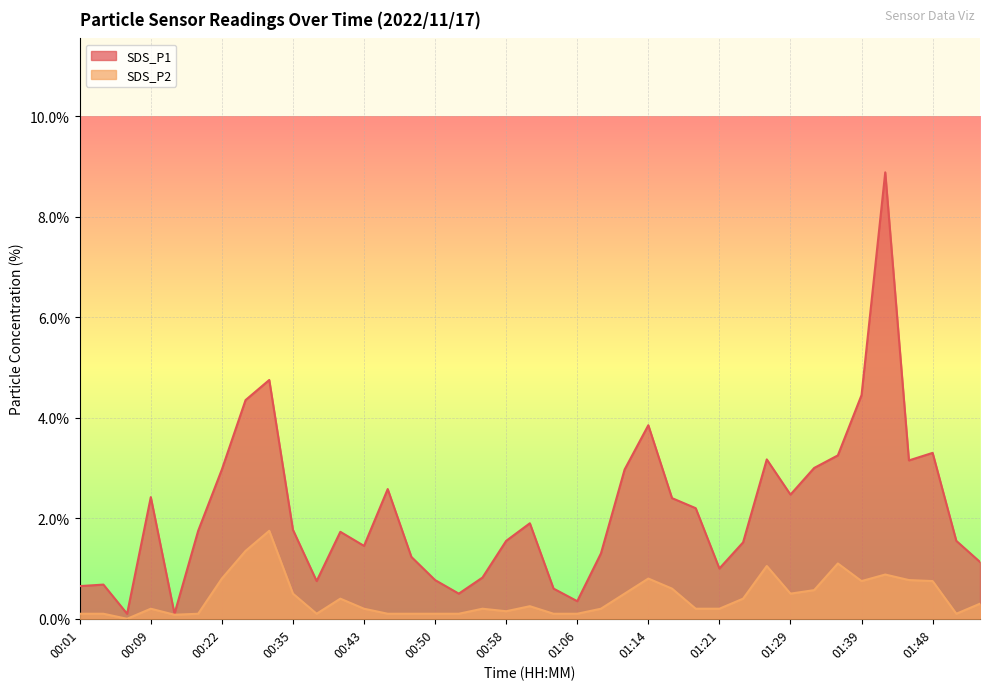

What is the value of the SDS_P2 point at the 39th from the left?

0.3